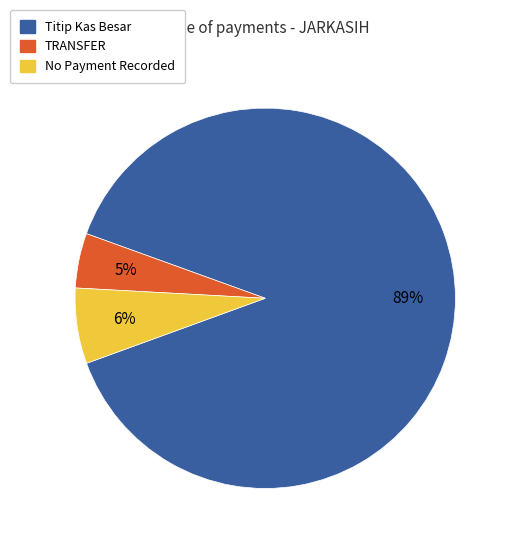

To the nearest percent, what is the average slice percentage?

33%